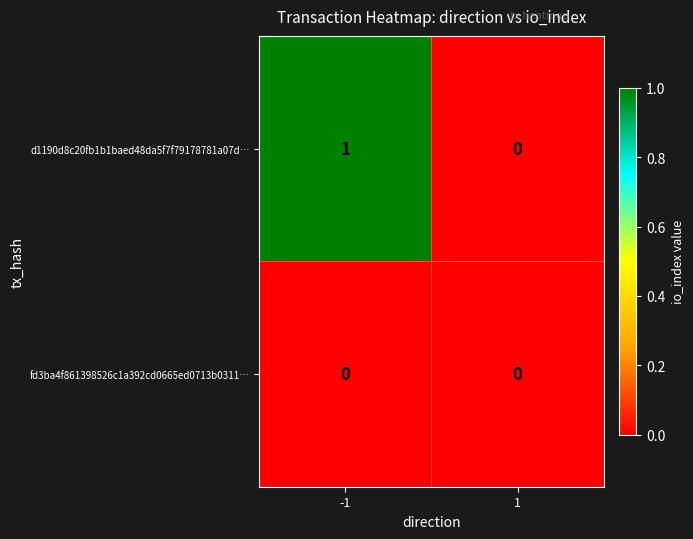

At which category is the sum across all series the highest?

-1